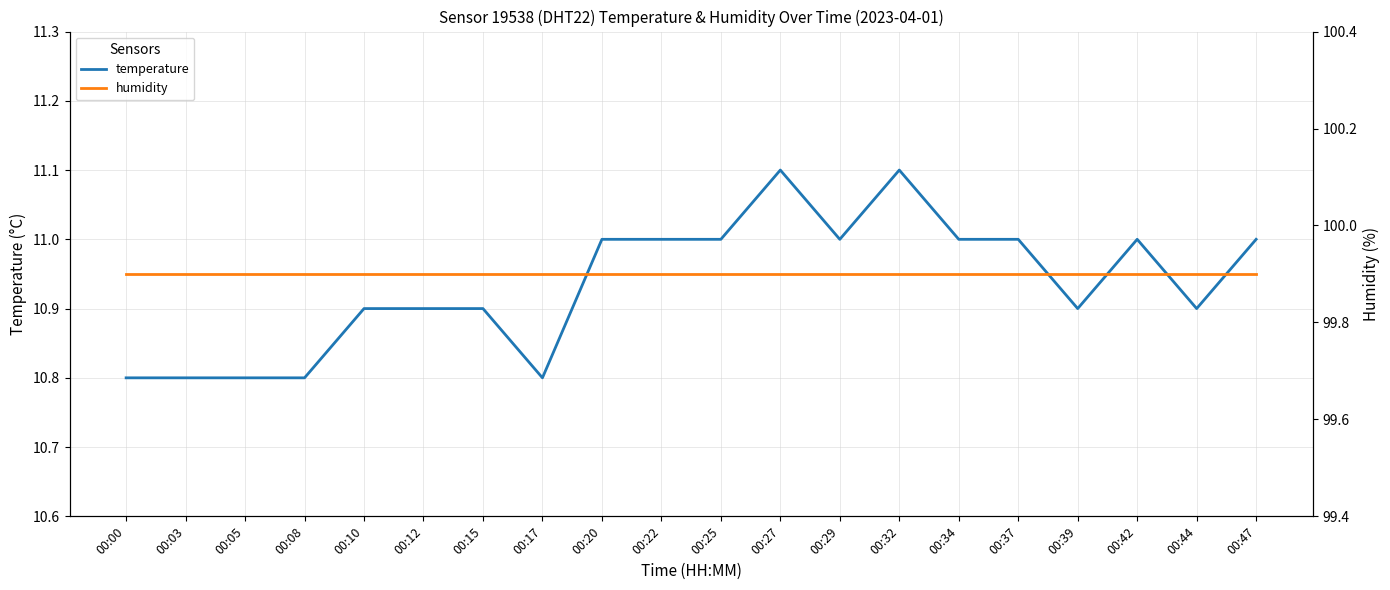

How many data points in temperature are less than 11?

10